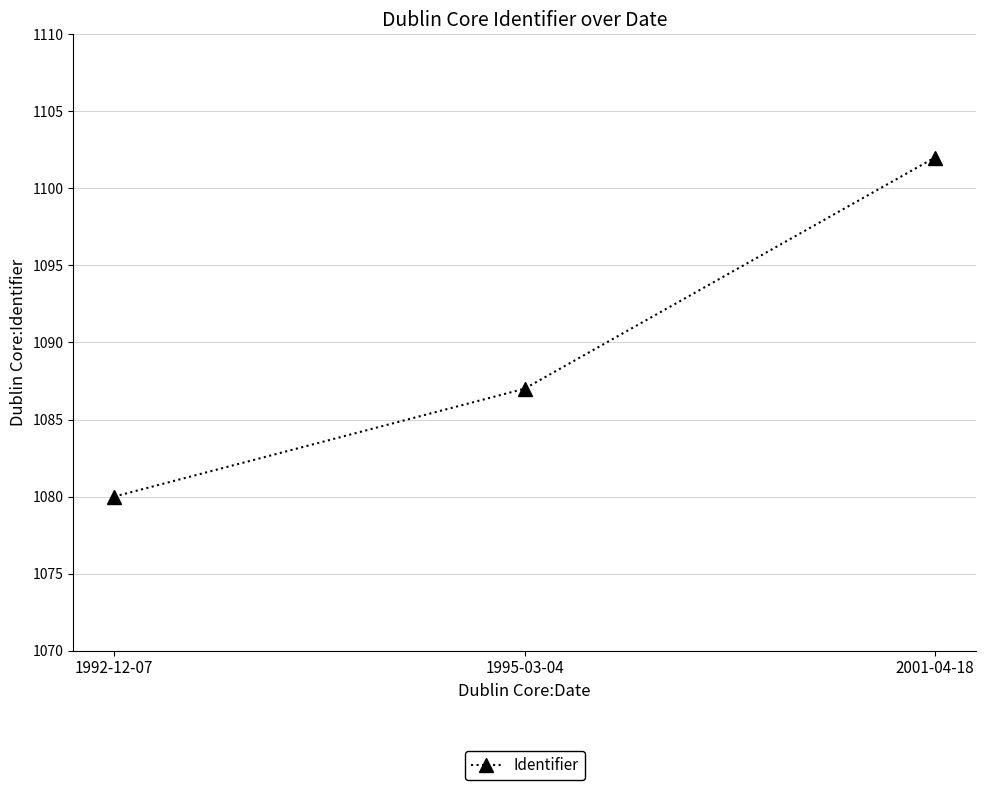

How many data points are less than 1087?

1